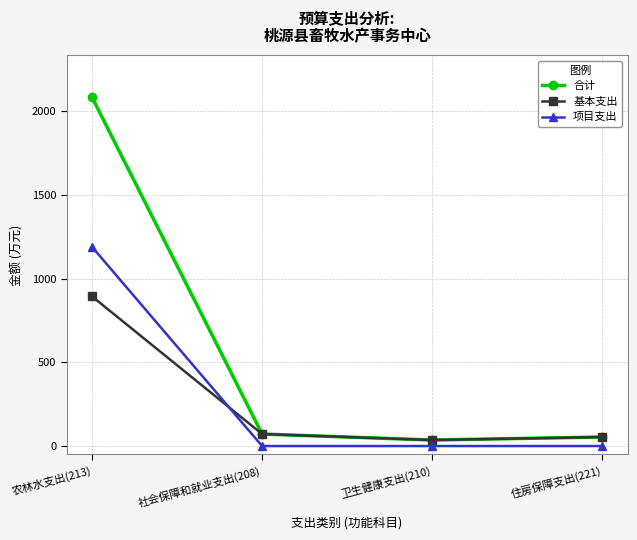

How many categories are shown in the chart?

4